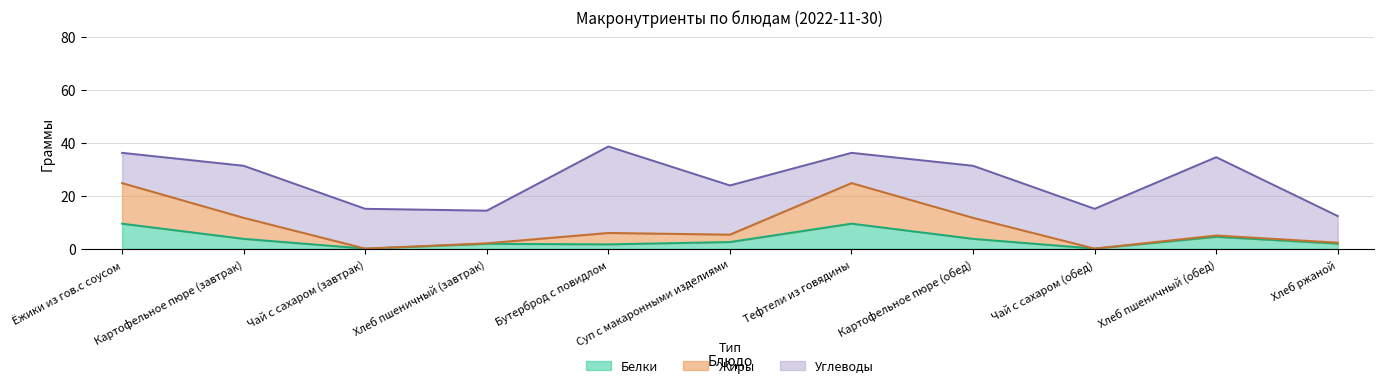

Count the number of categories in the chart.

11